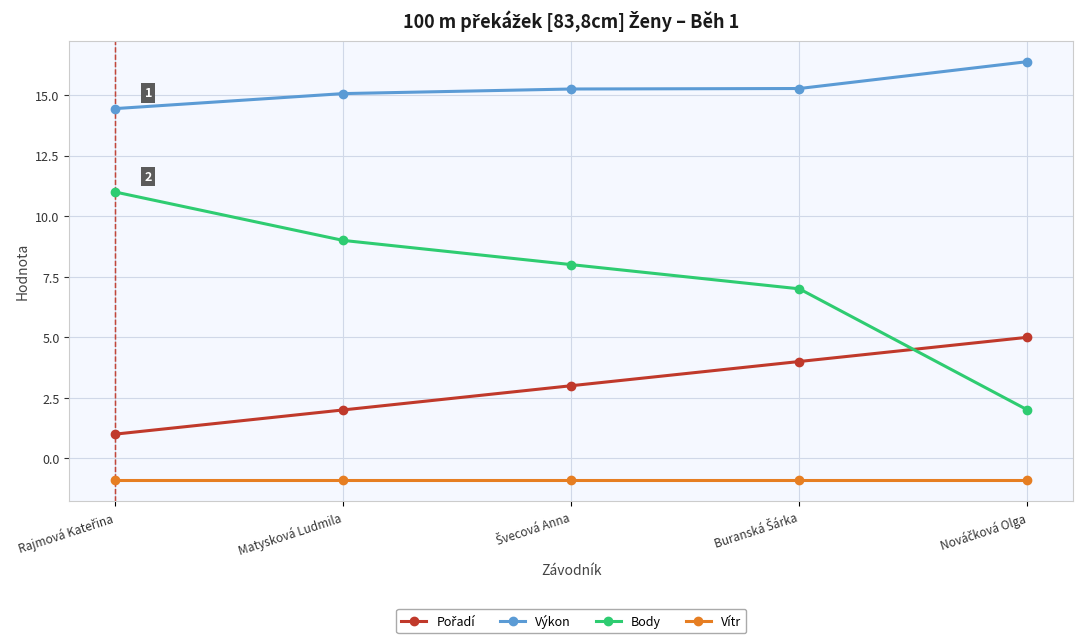

What is the approximate value of Výkon at Matysková Ludmila?

15.1